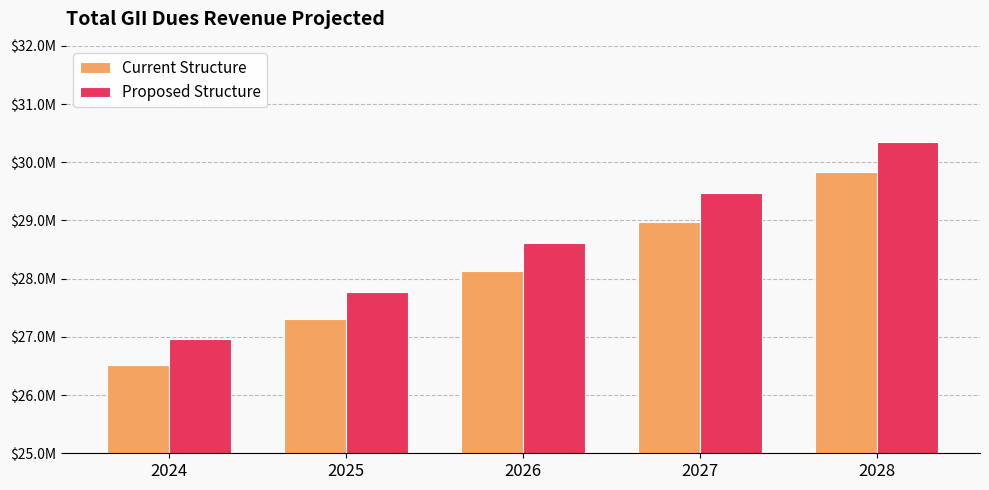

What is the difference between the Proposed Structure values at 2026 and 2027?

858255.0